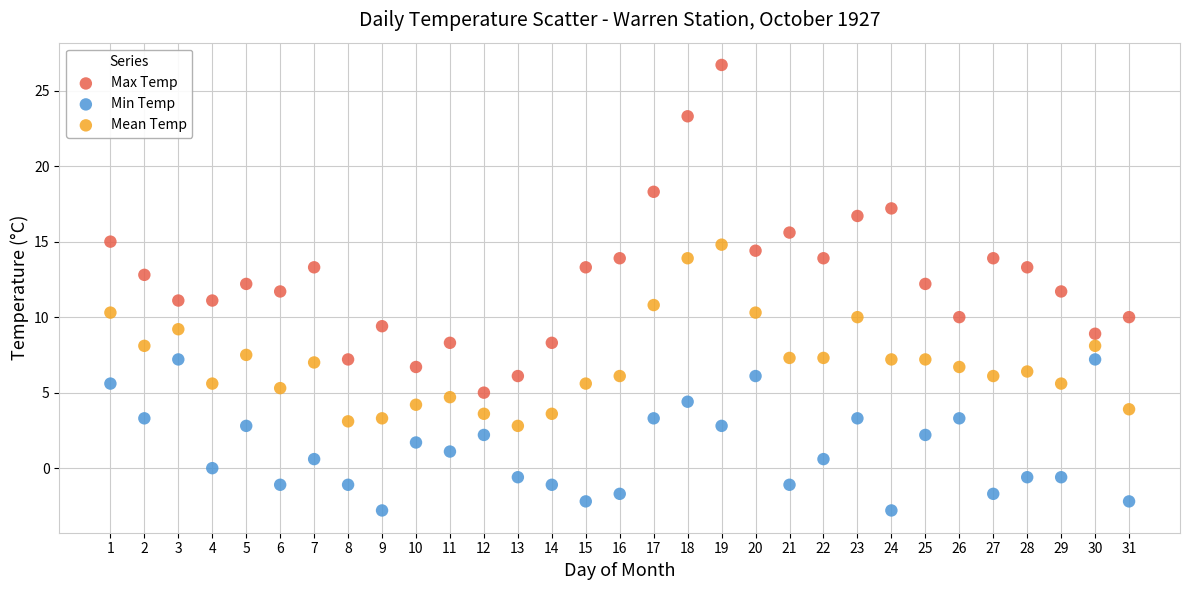

Across all data points, what is the range of Y values (max minus min)?

29.5